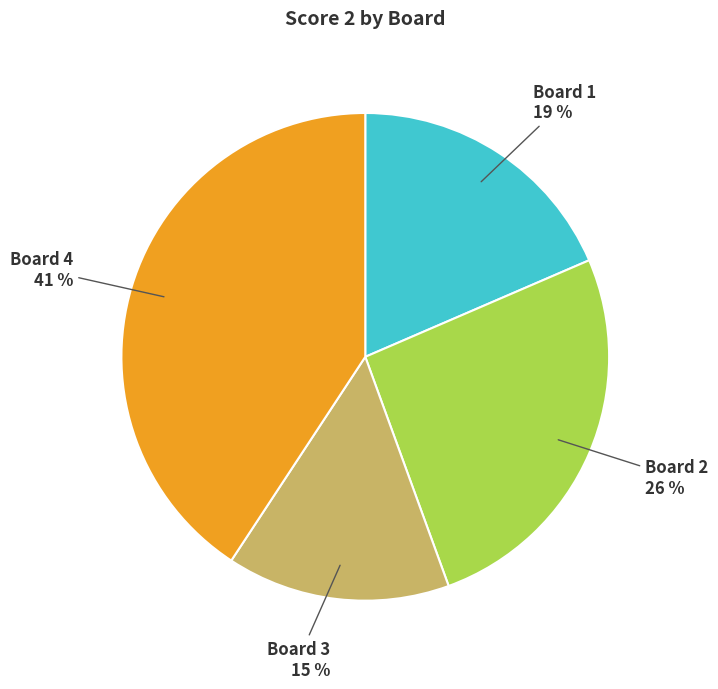

Rank the categories by value from lowest to highest.

Board 3, Board 1, Board 2, Board 4